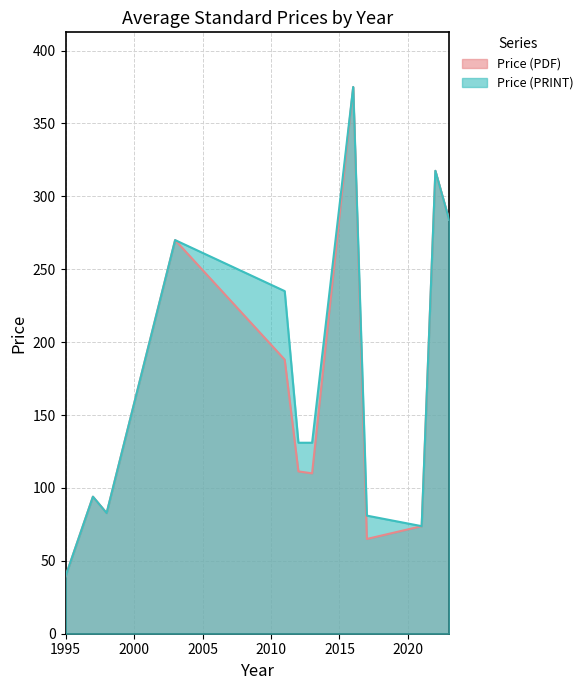

Which series has the widest spread of values?

Price (PDF)